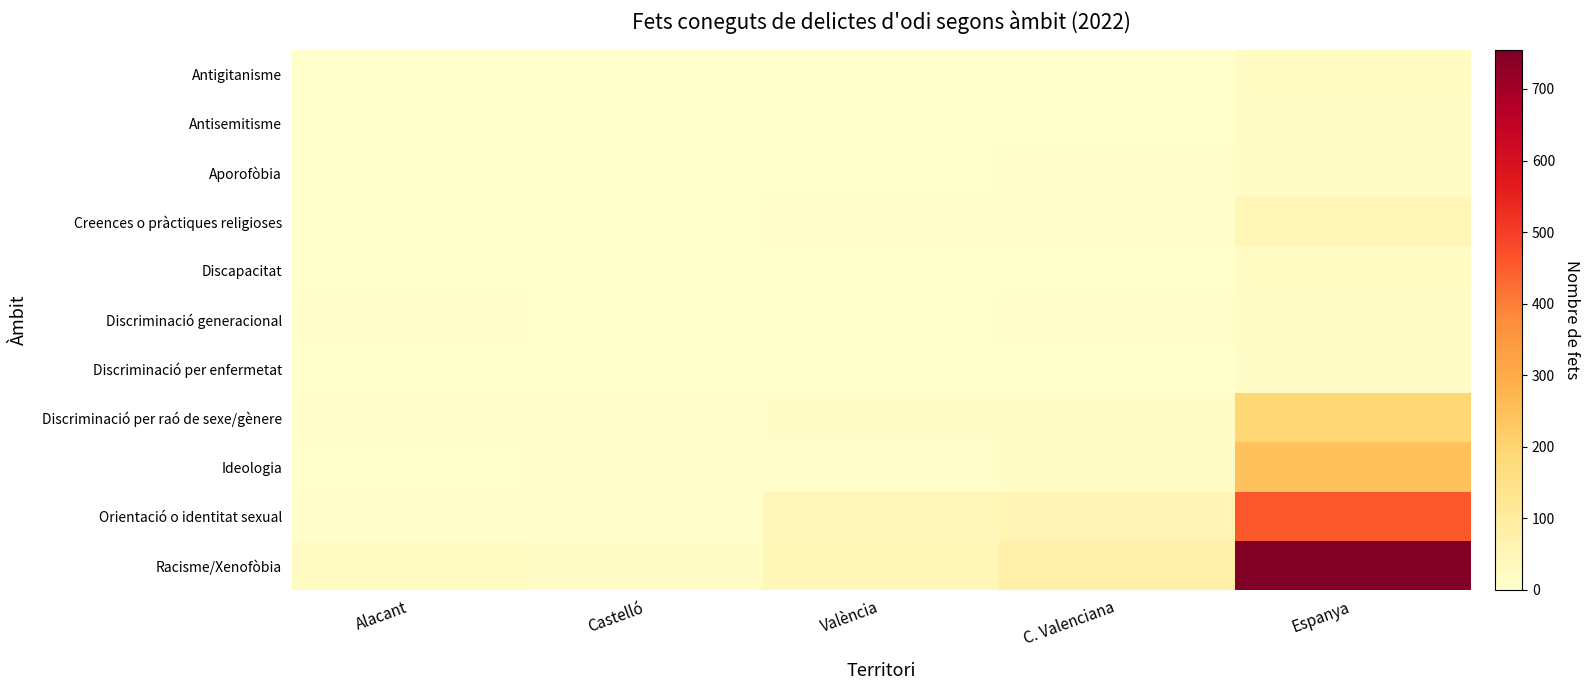

Reading left to right, what are all the values shown in this chart?

Antigitanisme: Alacant=1	Castelló=0	València=0	C. Valenciana=1	Espanya=22
Antisemitisme: Alacant=0	Castelló=0	València=0	C. Valenciana=0	Espanya=13
Aporofòbia: Alacant=1	Castelló=1	València=1	C. Valenciana=3	Espanya=17
Creences o pràctiques religioses: Alacant=0	Castelló=0	València=6	C. Valenciana=6	Espanya=47
Discapacitat: Alacant=1	Castelló=0	València=1	C. Valenciana=2	Espanya=23
Discriminació generacional: Alacant=4	Castelló=0	València=0	C. Valenciana=4	Espanya=15
Discriminació per enfermetat: Alacant=1	Castelló=0	València=1	C. Valenciana=2	Espanya=11
Discriminació per raó de sexe/gènere: Alacant=3	Castelló=3	València=10	C. Valenciana=16	Espanya=189
Ideologia: Alacant=0	Castelló=4	València=8	C. Valenciana=12	Espanya=245
Orientació o identitat sexual: Alacant=8	Castelló=6	València=41	C. Valenciana=55	Espanya=459
Racisme/Xenofòbia: Alacant=20	Castelló=14	València=42	C. Valenciana=76	Espanya=755